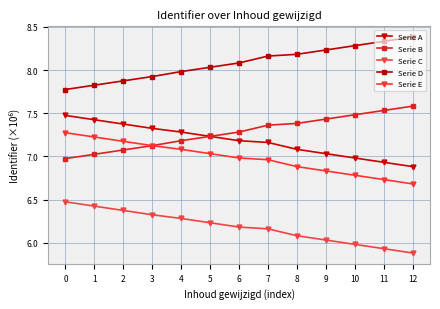

How many lines are shown in the chart?

5